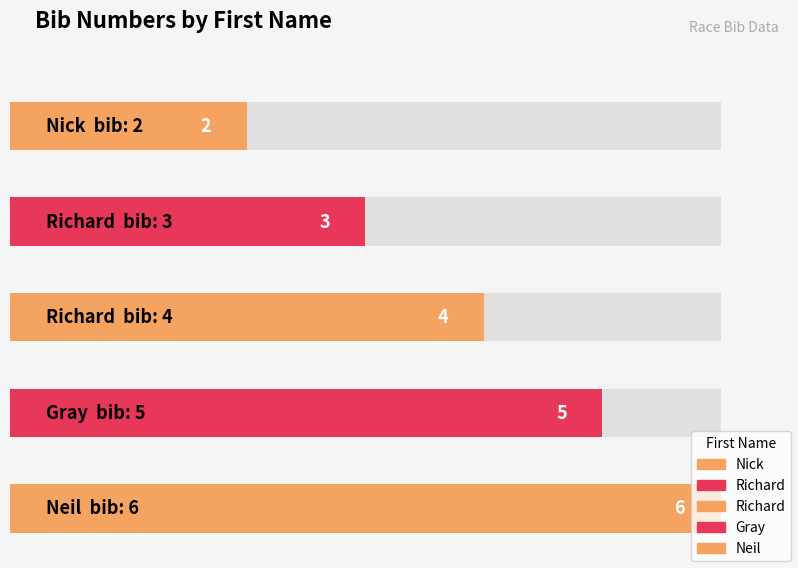

The value at Richard is 2. True or false?

False